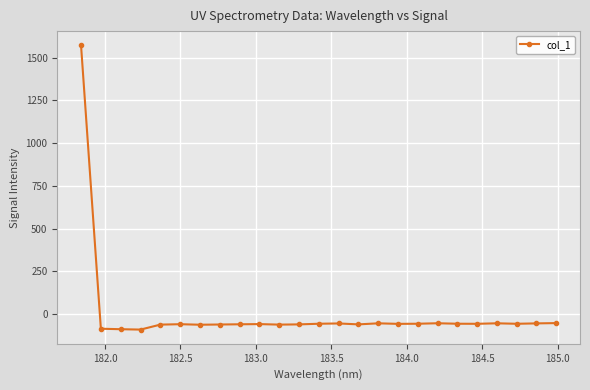

True or false: the data has more than 2 interior local peaks.

True